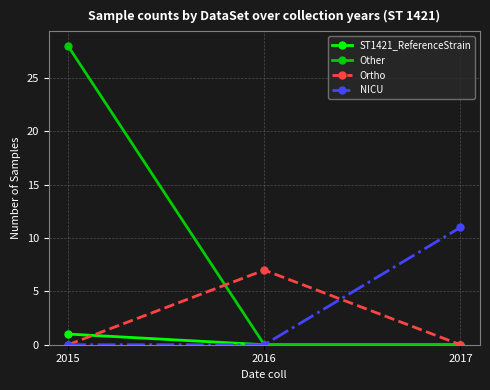

Which series has the widest spread of values?

Other